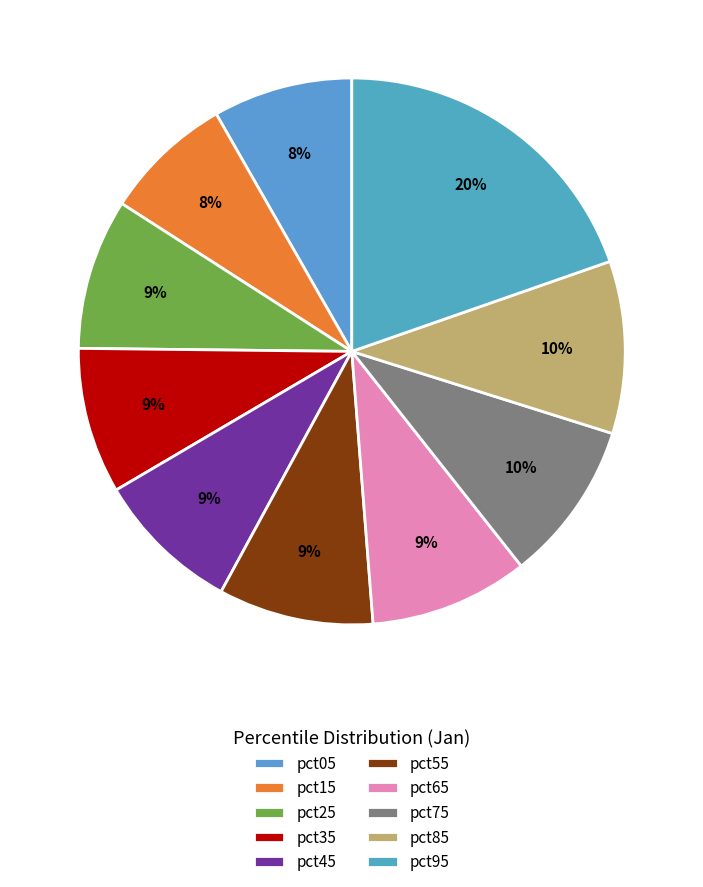

Is it true that pct75 is 1% of the pie?

False